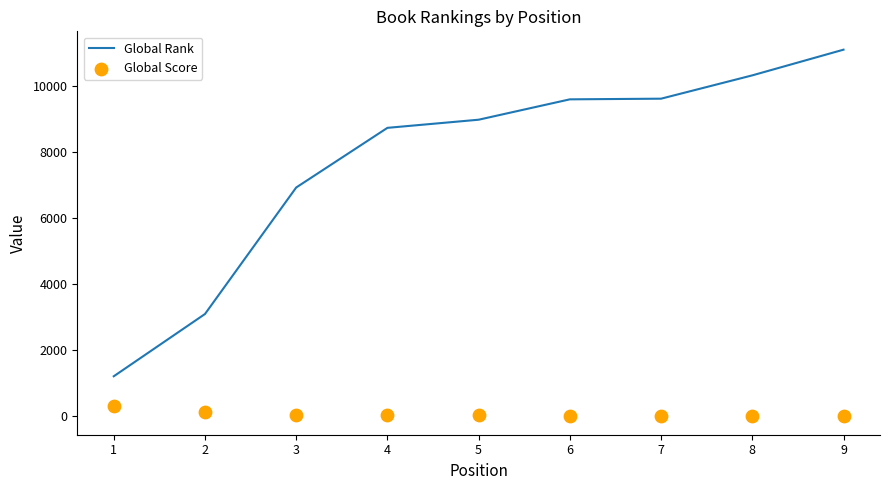

Is the value of Global Score at 1 greater than the value of Global Rank at 4?

No